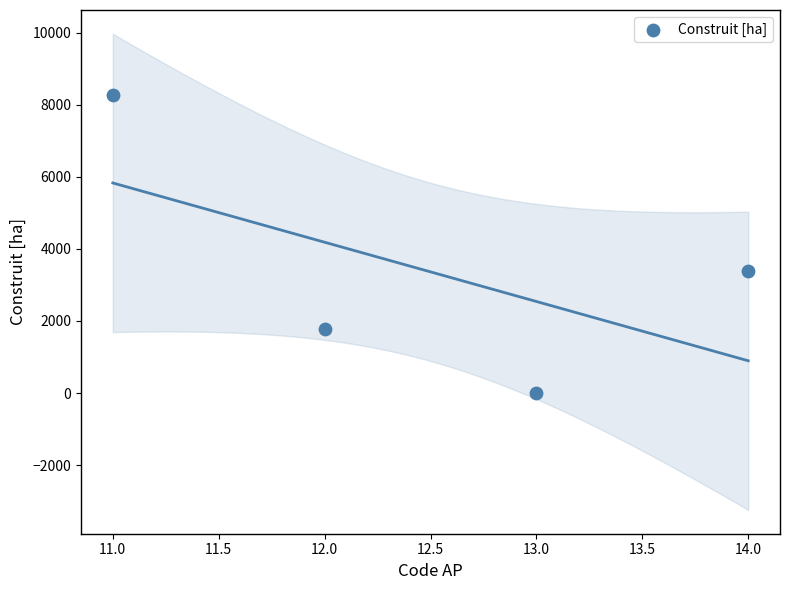

What is the range of Y values (max minus min)?

8276.0